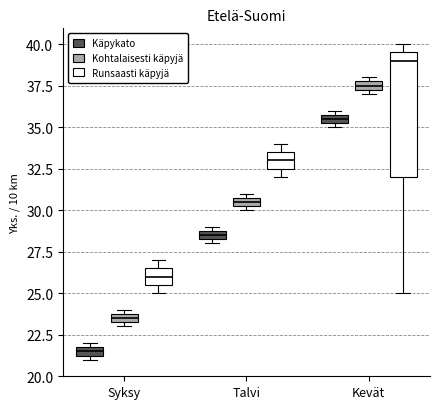

Where is the upper edge of the box for Syksy (Käpykato) on the y-axis? The values are not printed on the chart, so give them approximately, as read against the axis.

22.0